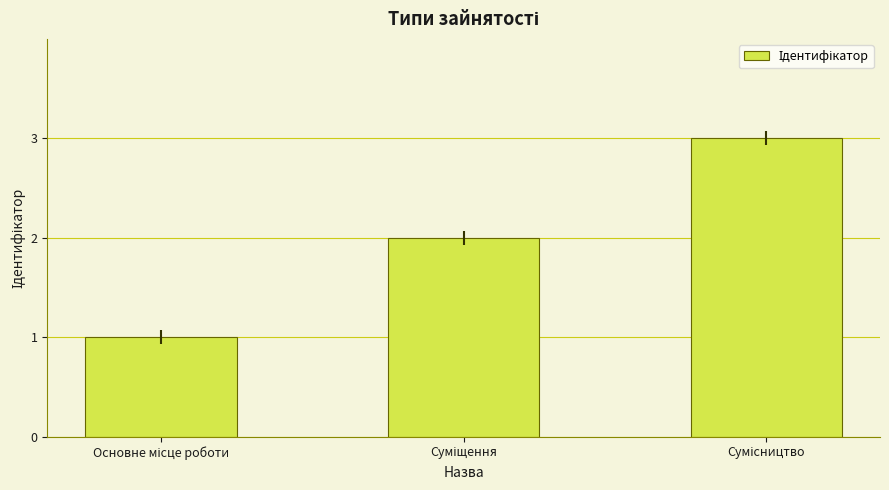

What is the sum of all values?

6